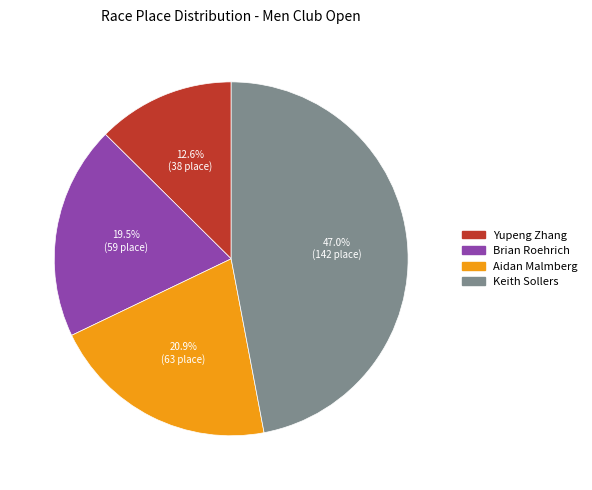

What portion of the pie excludes Keith Sollers?

53.0%